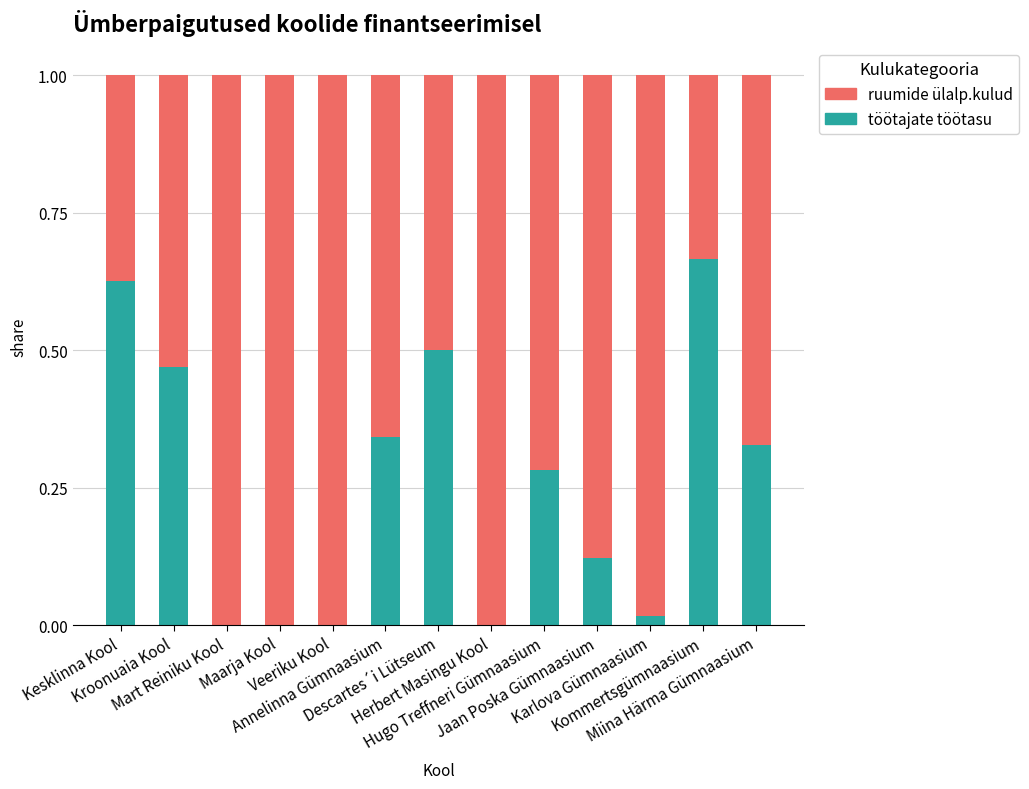

What is the sum of all töötajate töötasu values?

3.4